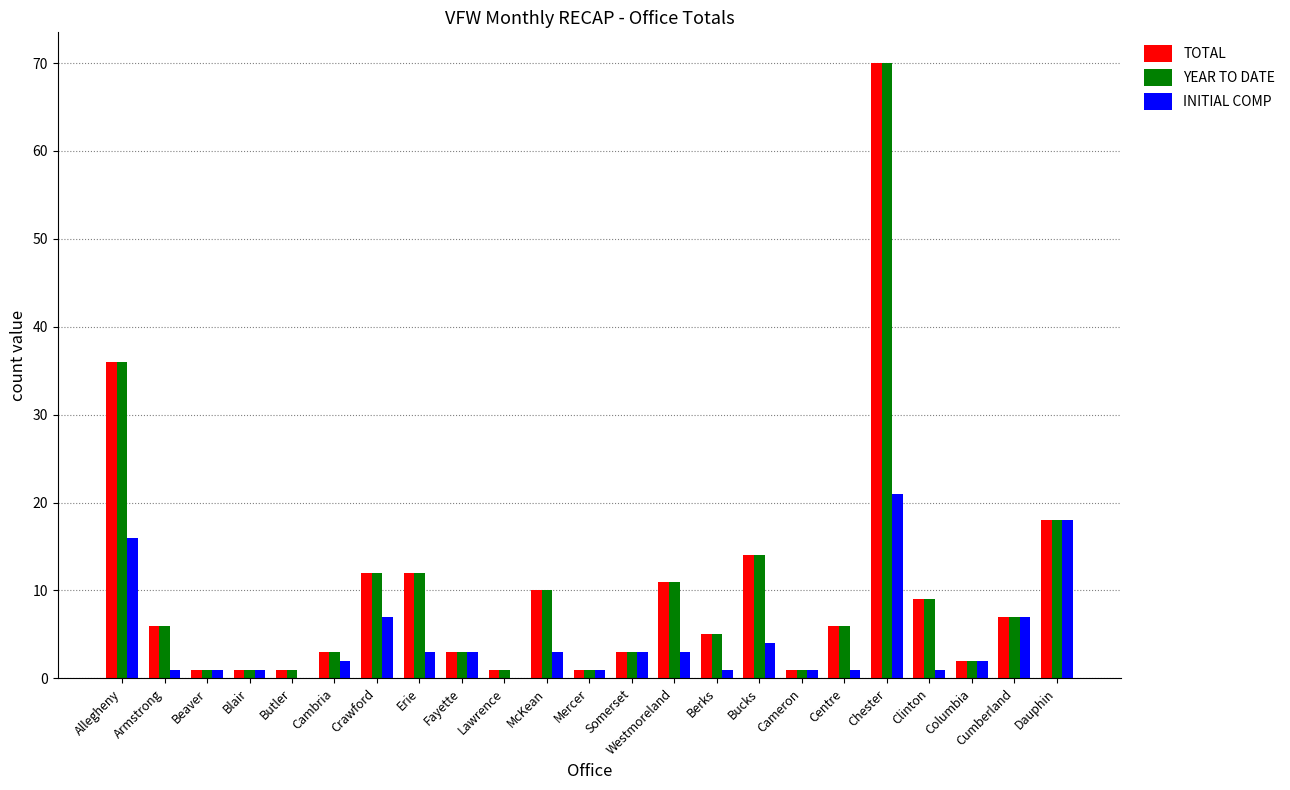

Where is TOTAL nearest to the value 35?

Allegheny